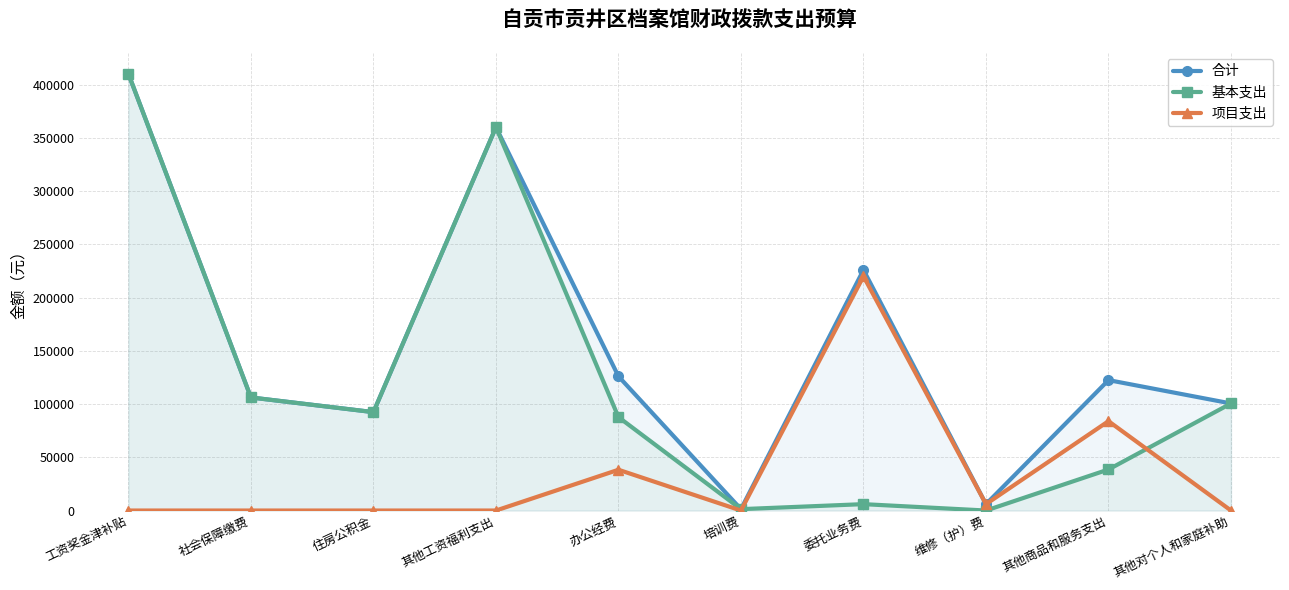

What is the highest value of the 合计 series?

410187.0